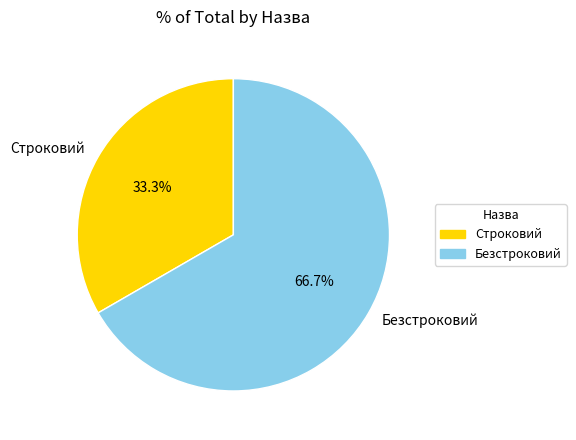

Between Строковий and Безстроковий, which is larger?

Безстроковий